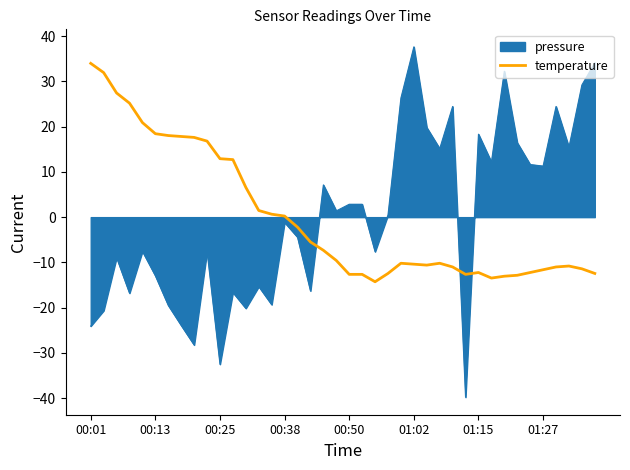

Which series has the widest spread of values?

pressure